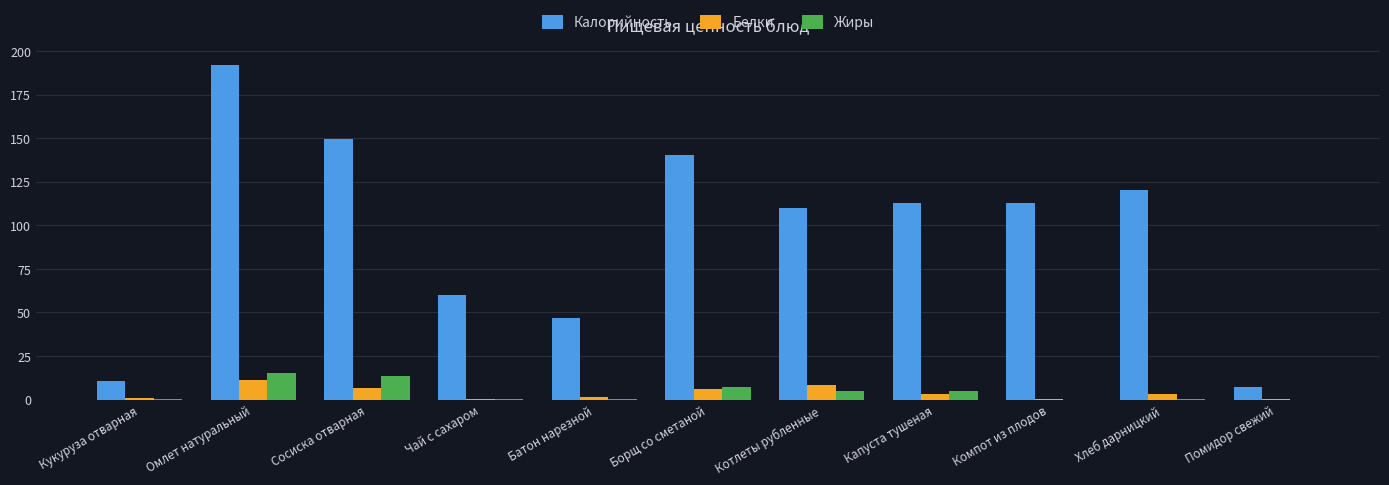

Count the number of categories in the chart.

11